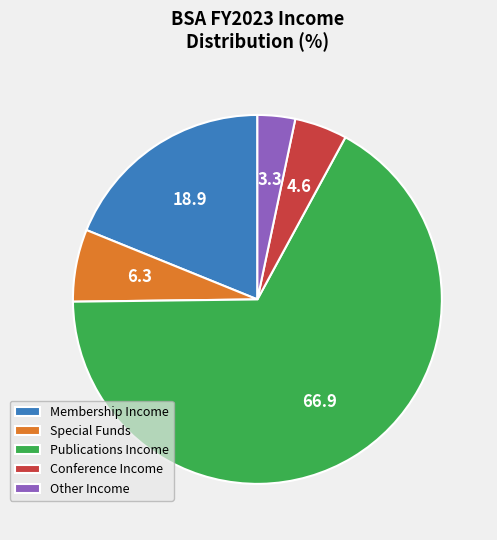

What is the smallest slice in the pie chart?

Other Income